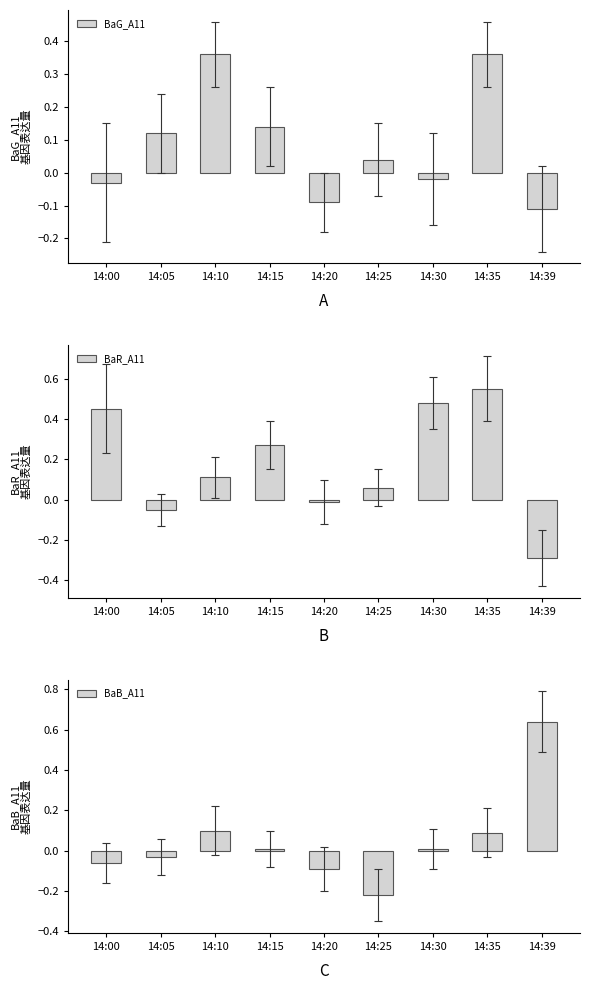

Does the chart contain stacked bars?

No